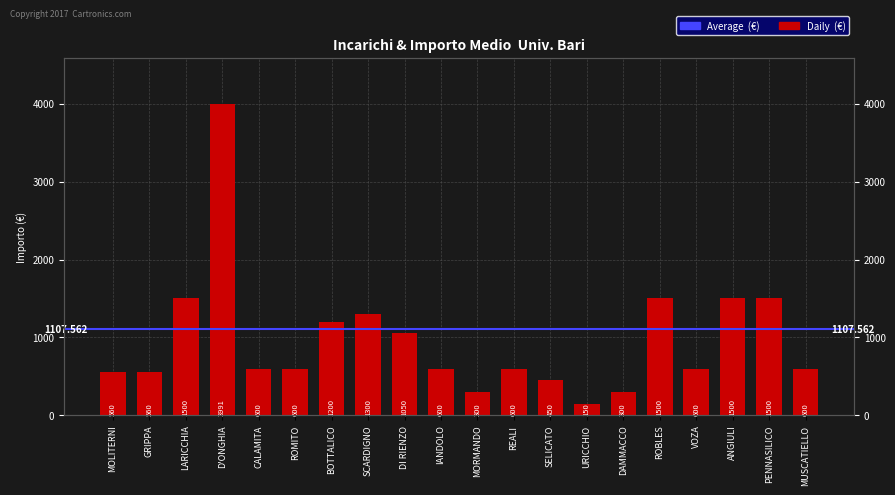

What is the value of the 14th bar from the left?

150.0